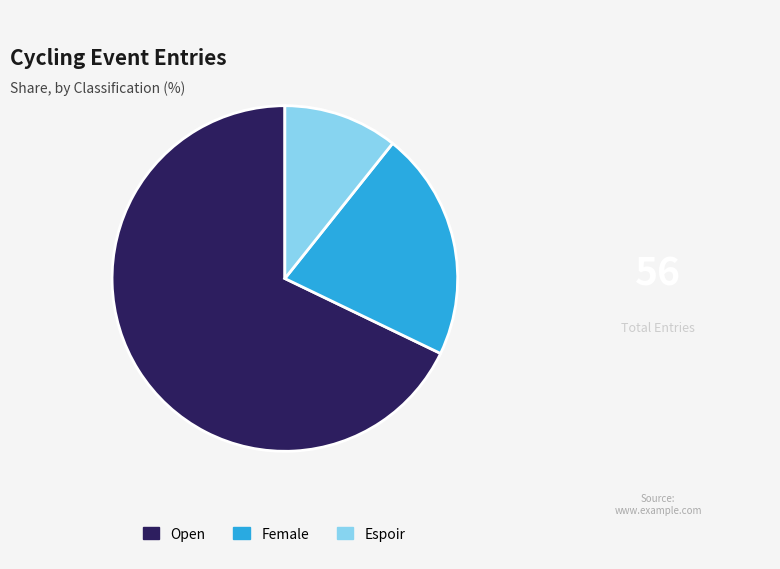

Is it true that Open is 82% of the pie?

False